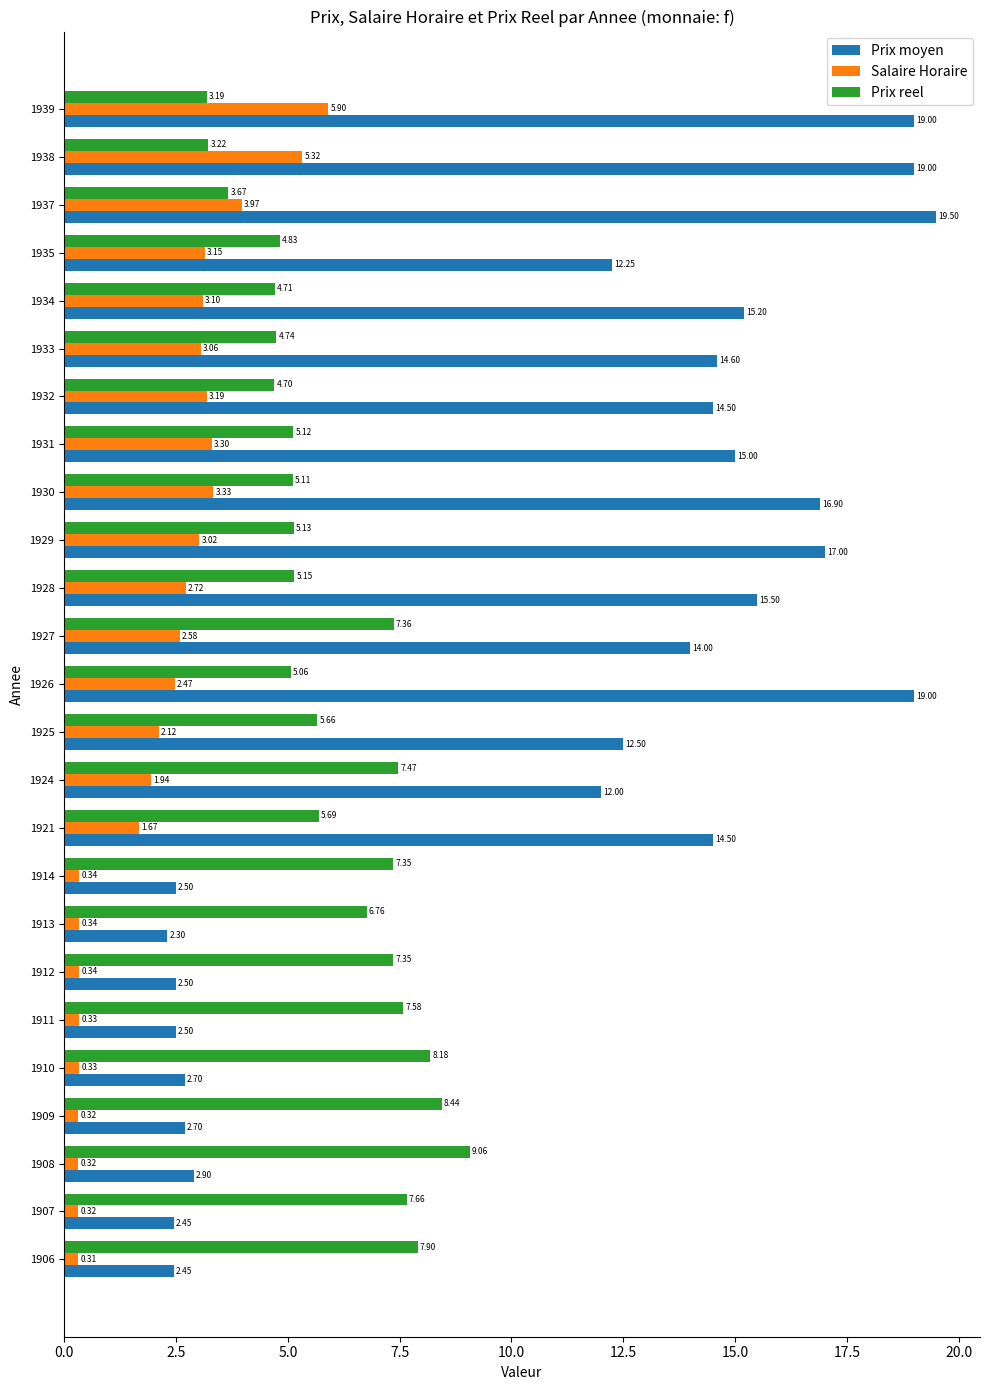

Between 1925 and 1937, which series saw the biggest shift?

Prix moyen